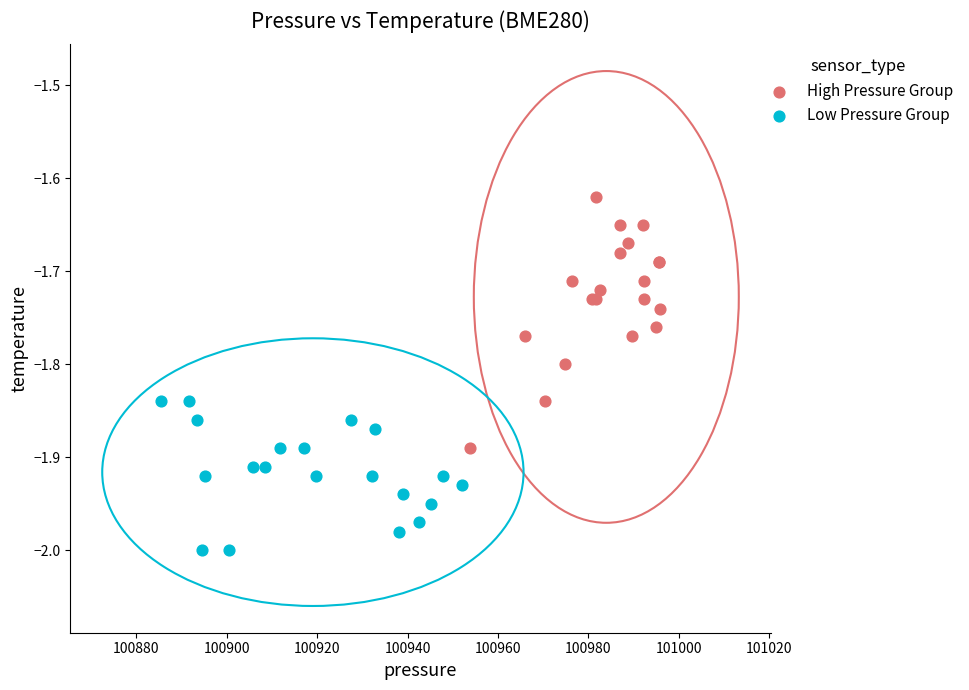

Which series reaches the minimum Y coordinate?

Low Pressure Group